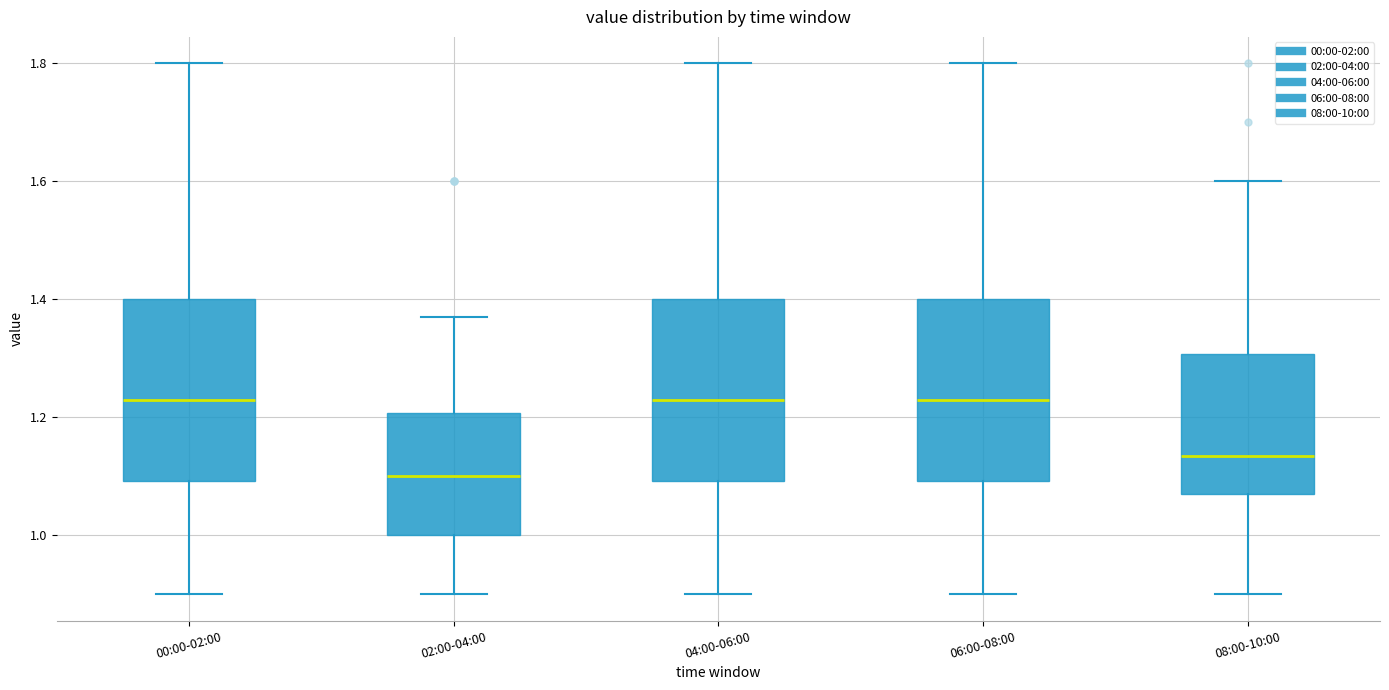

Reading left to right, read every box against the y-axis: the position of its median line, the range the box covers, and the ends of its whiskers. The values are not printed on the chart, so give them approximately, as read against the axis.

00:00-02:00: median 1.24, box 1.10 to 1.40, whiskers 0.90 to 1.80
02:00-04:00: median 1.10, box 1.00 to 1.20, whiskers 0.90 to 1.38
04:00-06:00: median 1.24, box 1.10 to 1.40, whiskers 0.90 to 1.80
06:00-08:00: median 1.24, box 1.10 to 1.40, whiskers 0.90 to 1.80
08:00-10:00: median 1.14, box 1.08 to 1.30, whiskers 0.90 to 1.60